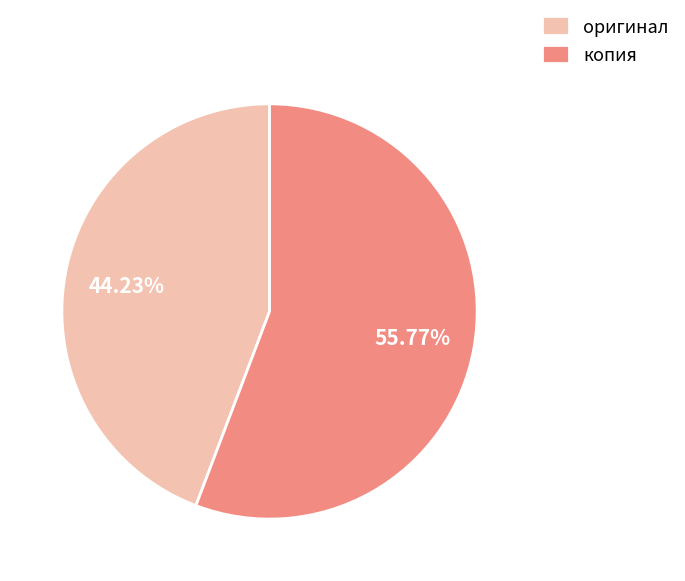

Does копия represent more than half of the total?

Yes